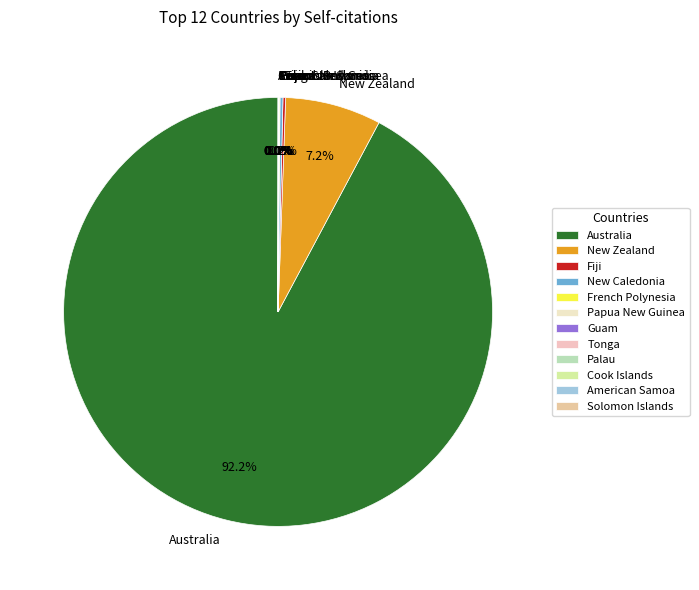

What is the majority slice?

Australia